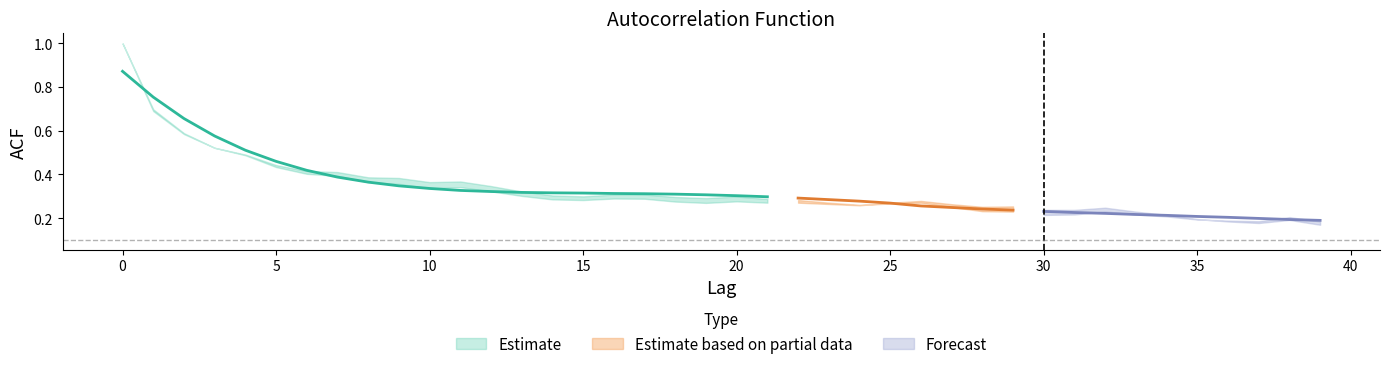

Rank the categories by value from lowest to highest.

39, 38, 37, 36, 35, 34, 33, 32, 31, 30, 29, 28, 27, 26, 25, 24, 23, 22, 21, 20, 19, 18, 17, 16, 15, 14, 13, 12, 11, 10, 9, 8, 7, 6, 5, 4, 3, 2, 1, 0